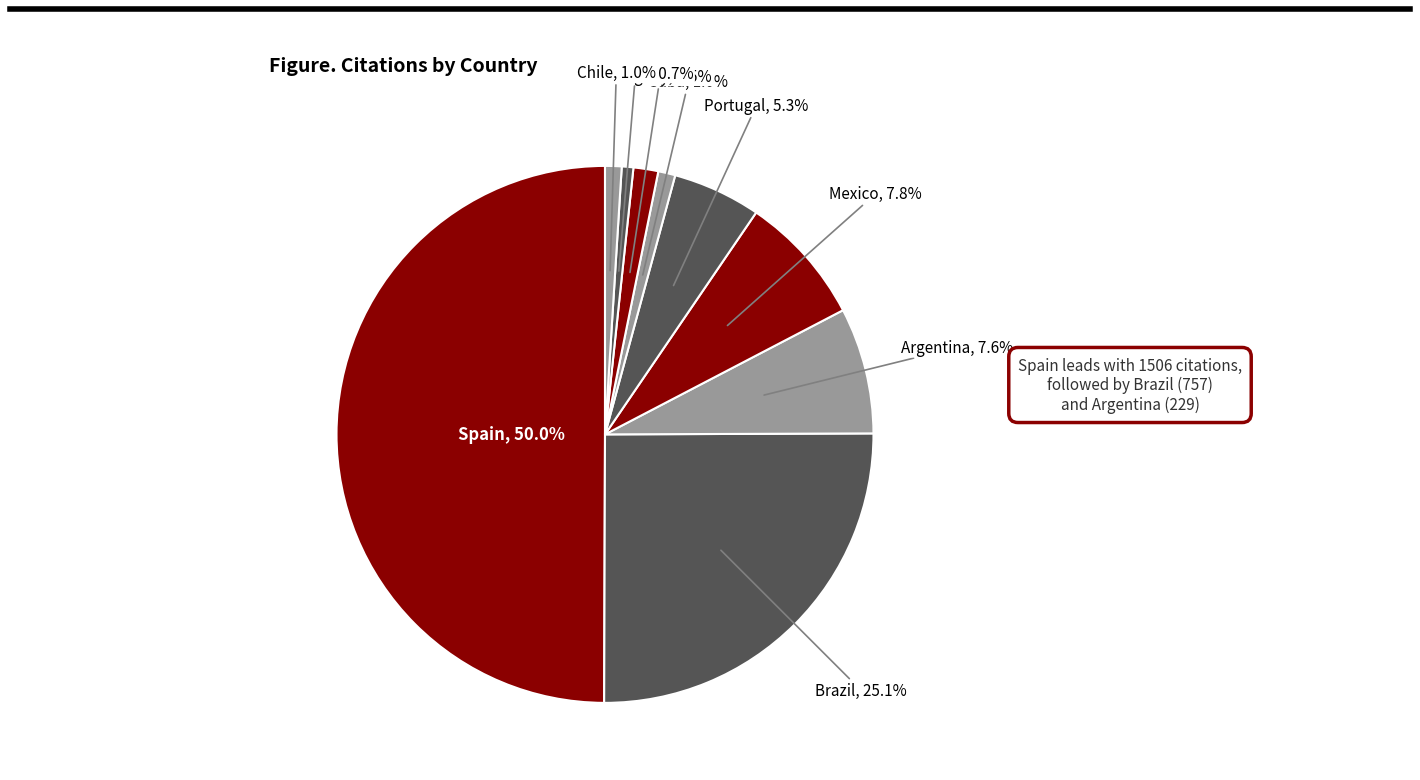

Count the number of slices in the pie.

9